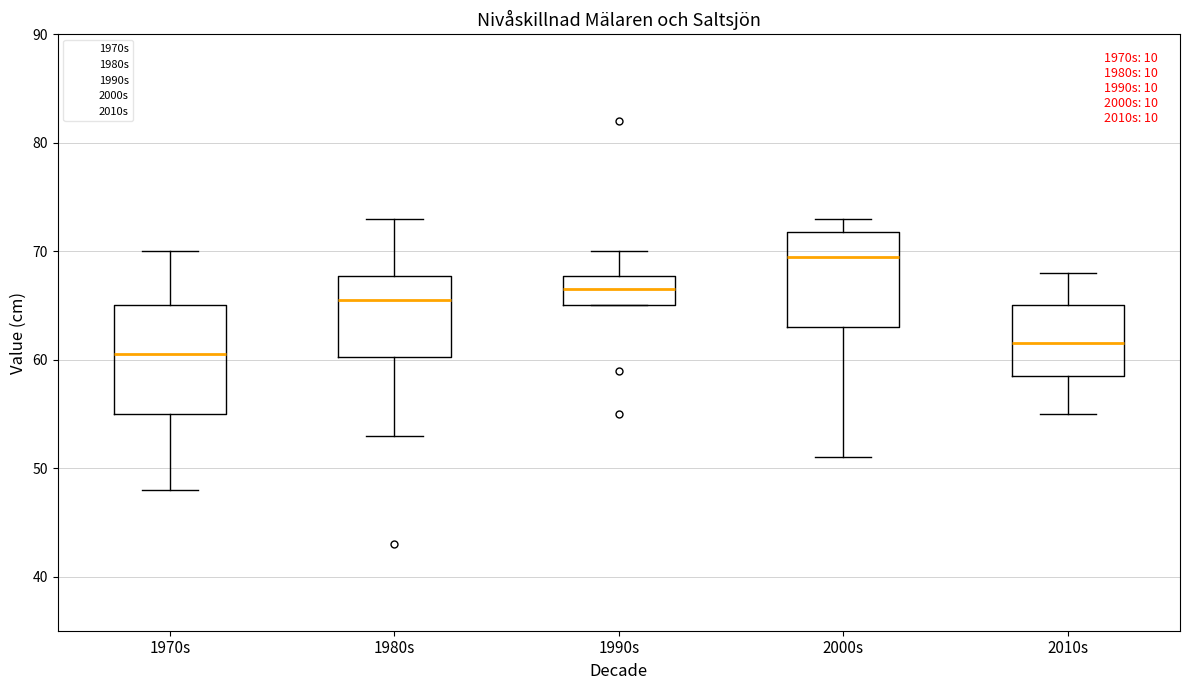

Which box has the lowest median line?

1970s